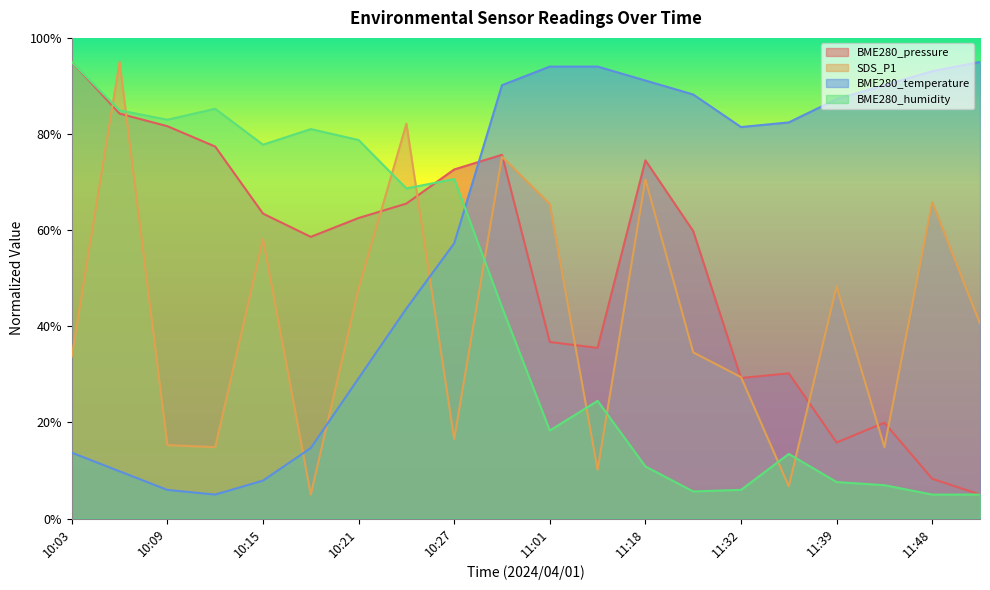

Where is the first local maximum for BME280_humidity?

10:13